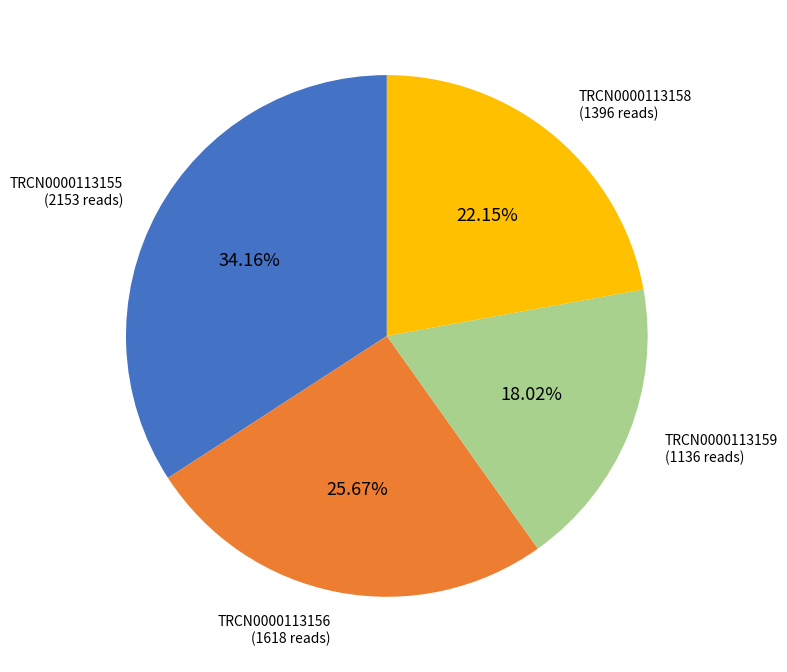

To the nearest percent, what is the difference between the largest and smallest slice percentages?

16%